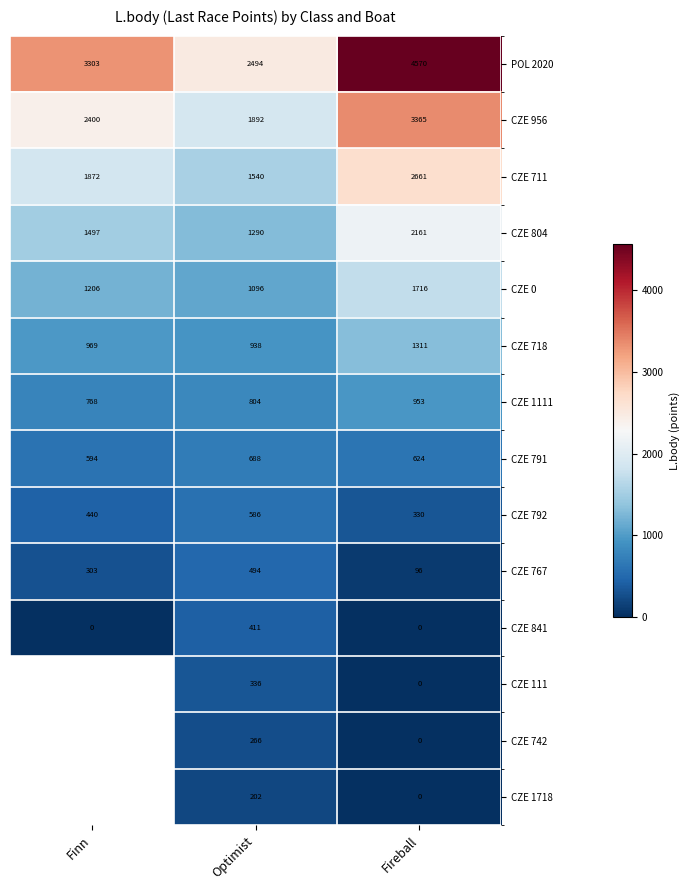

At how many categories does at least one series exceed 3668?

1